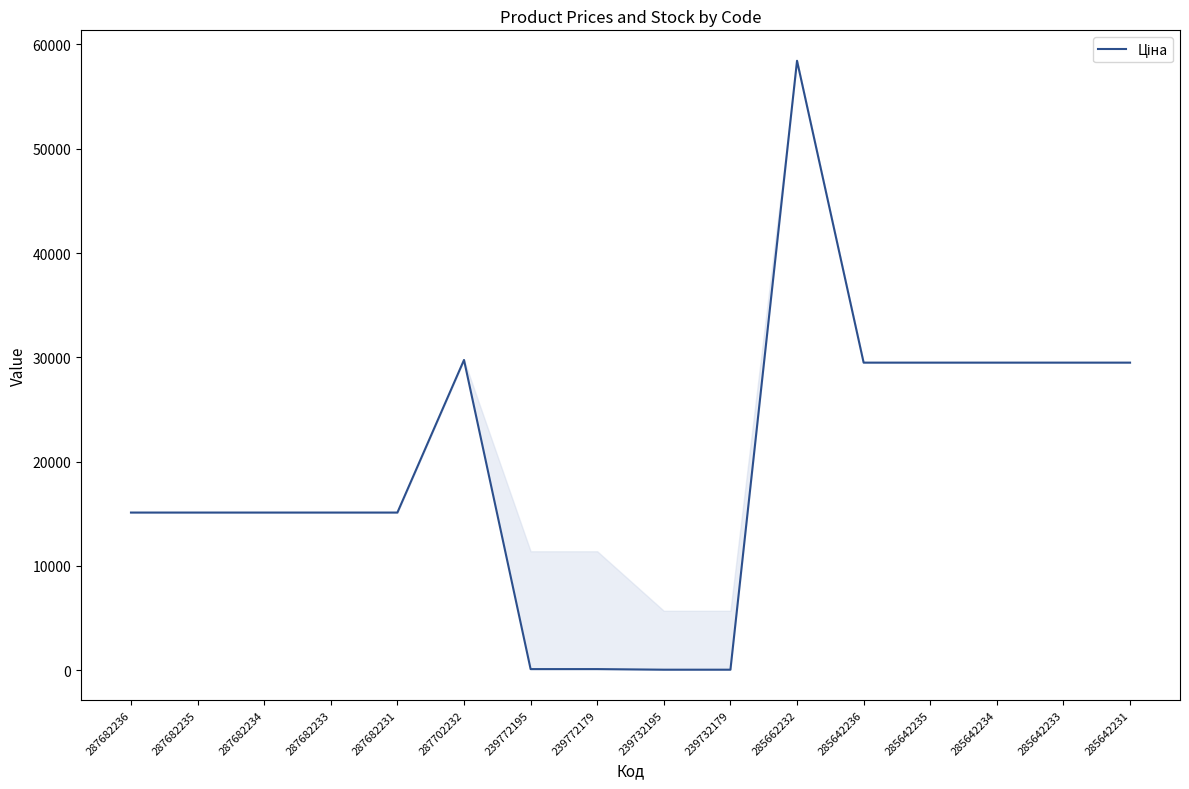

What is the average value?

19473.3